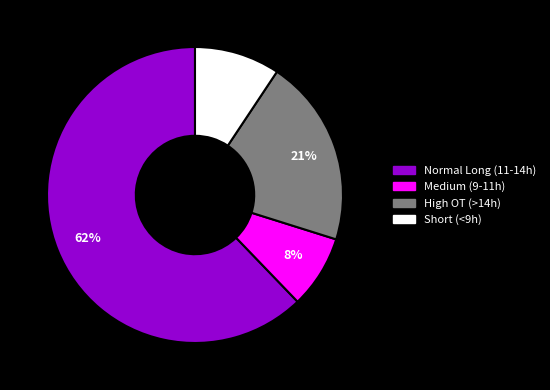

What is the ratio of the value at High OT (>14h) to the value at Normal Long (11-14h)?

0.3